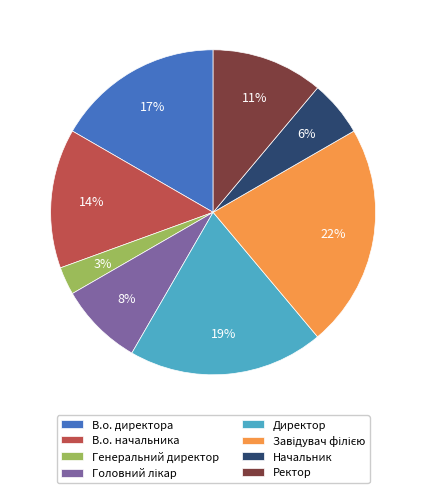

Is there a majority slice in this chart?

No